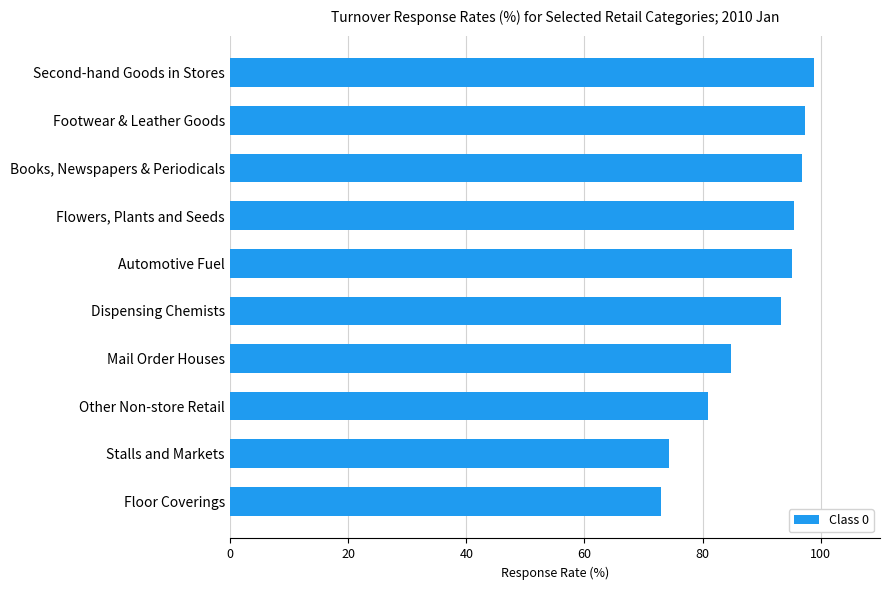

The value at Footwear & Leather Goods is 138.0. True or false?

False